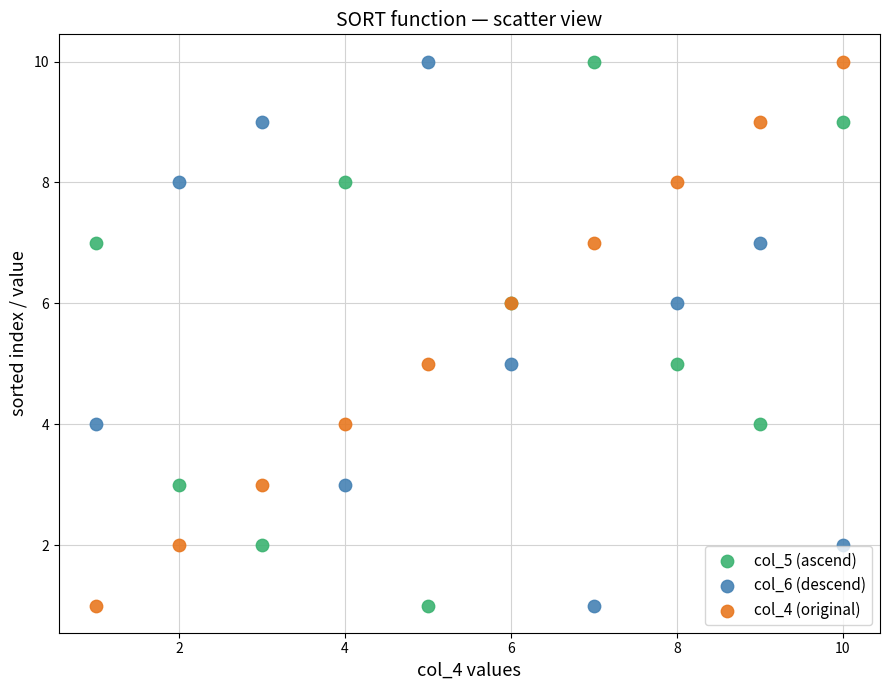

What is the X range (max minus min) for the scatter plot?

9